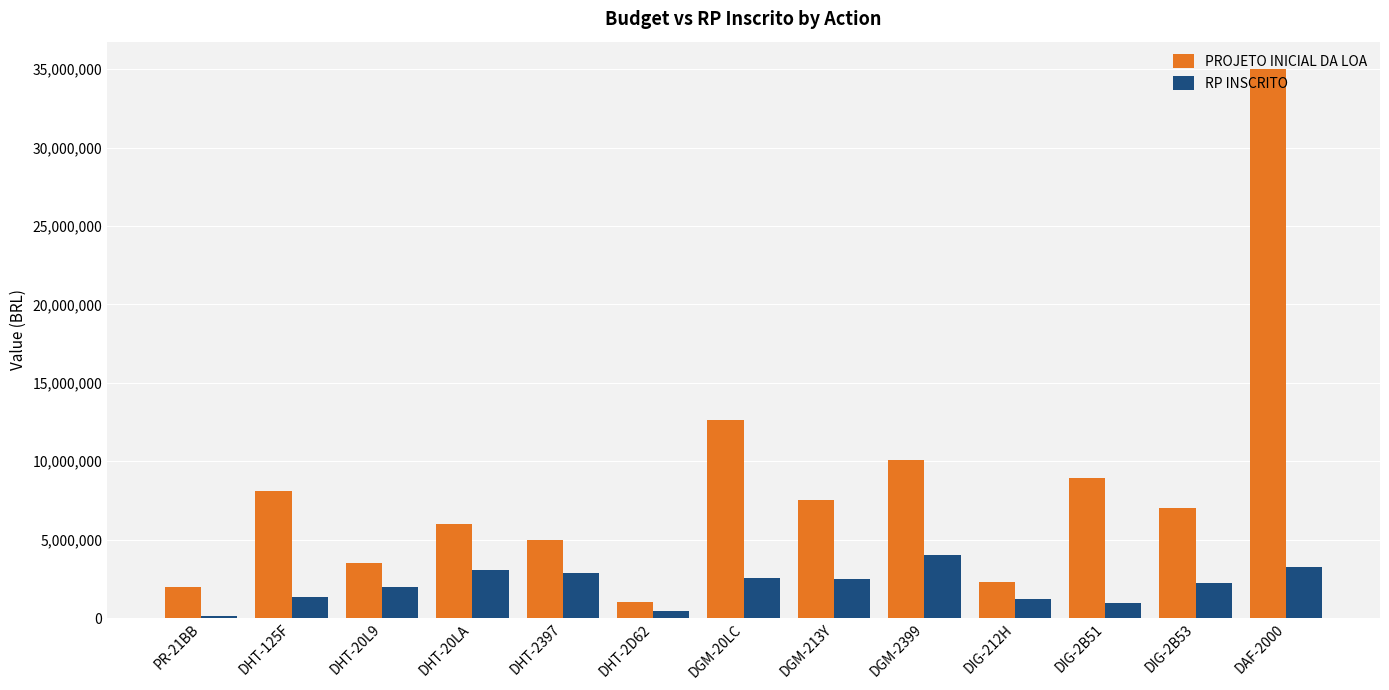

Which series has the largest total across all categories?

PROJETO INICIAL DA LOA